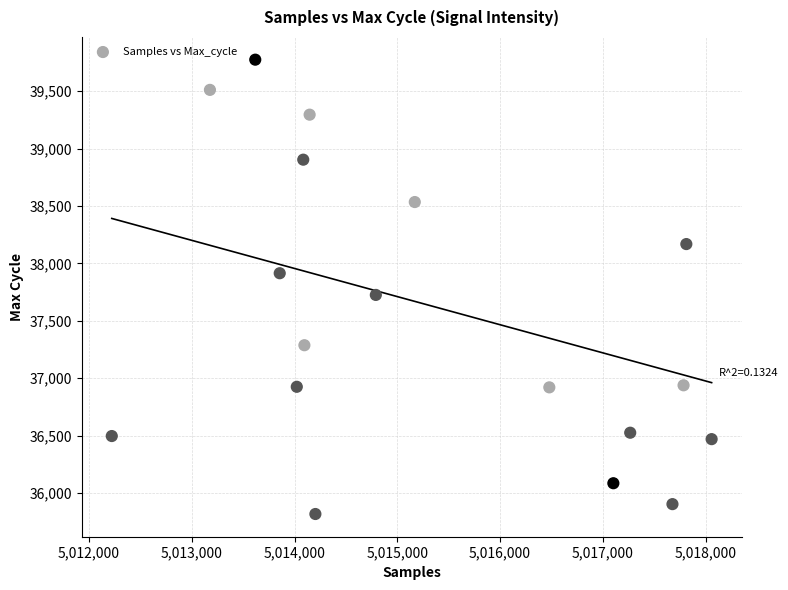

What Y value in the scatter plot is closest to 37796?

37726